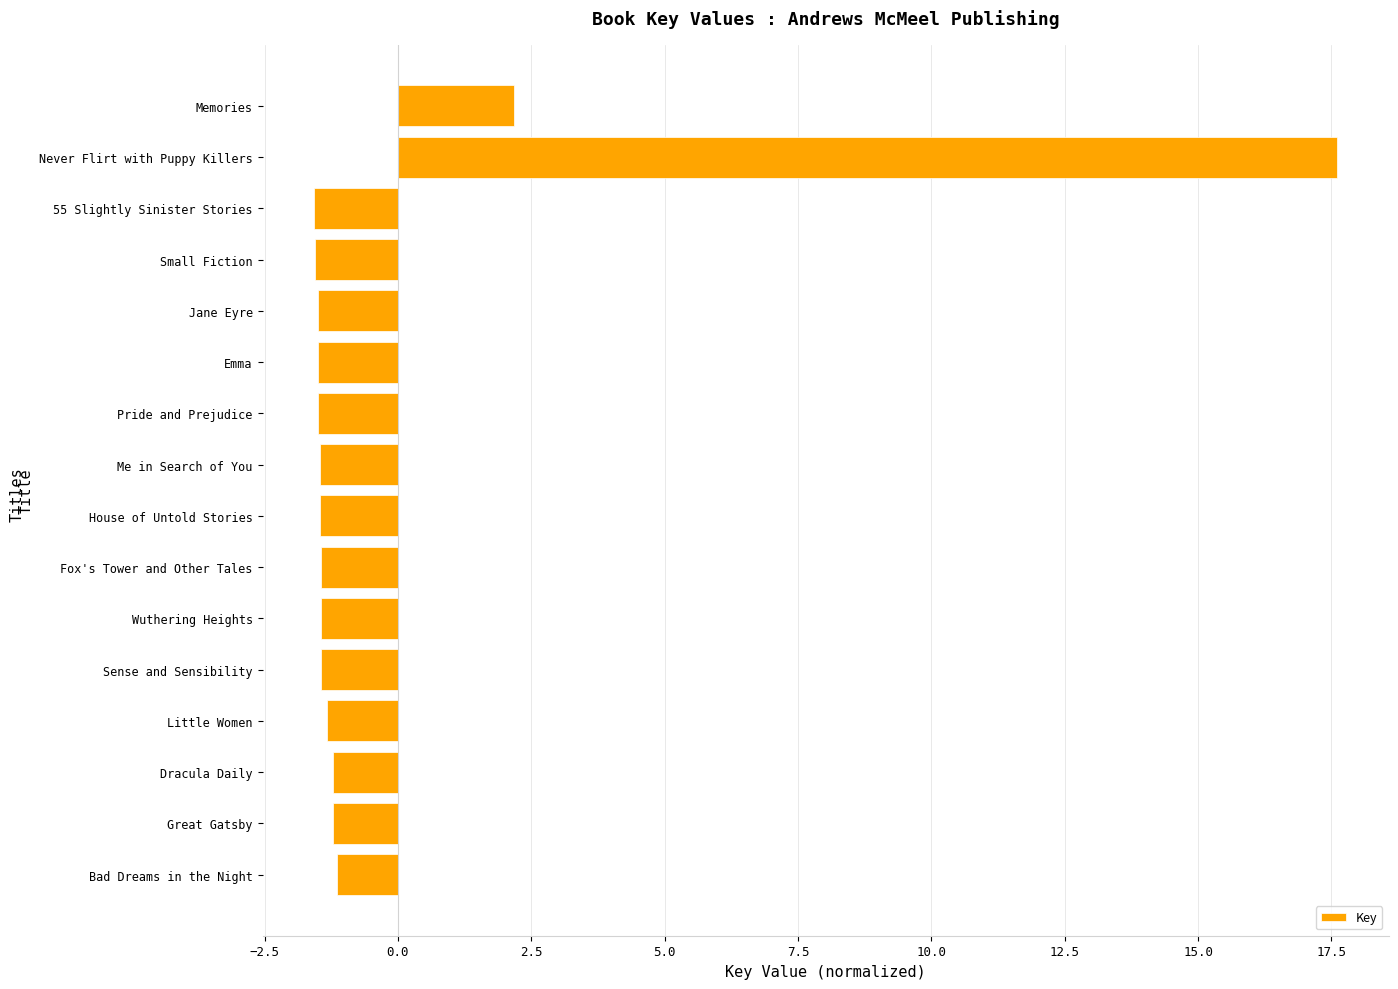

What is the maximum value shown in the chart?

17.6